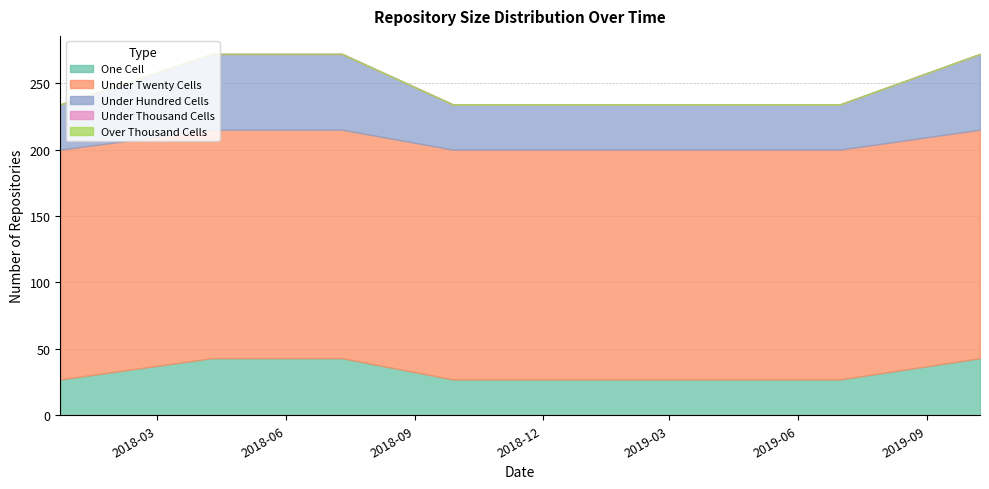

True or false: one_cell and under_twenty_cells intersect in this chart.

False